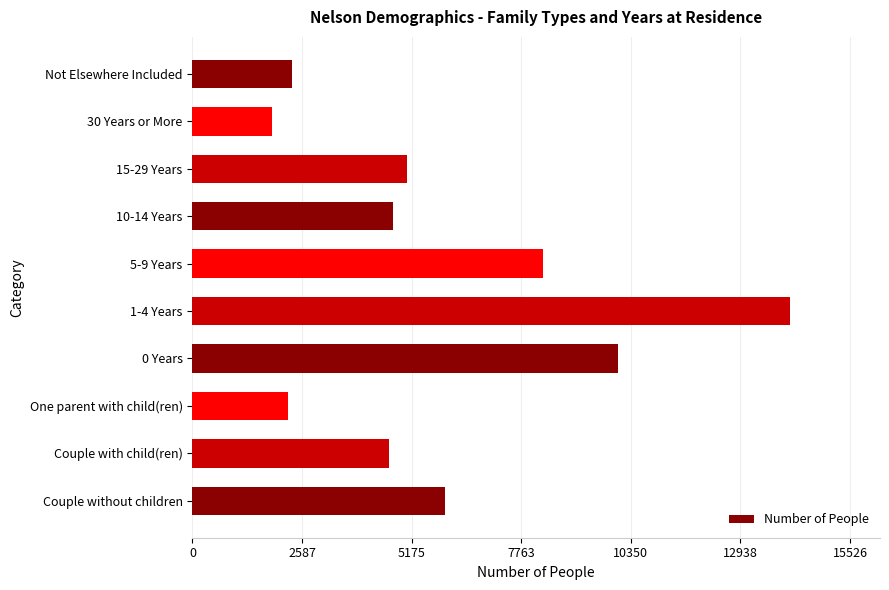

What is the smallest value displayed?

1878